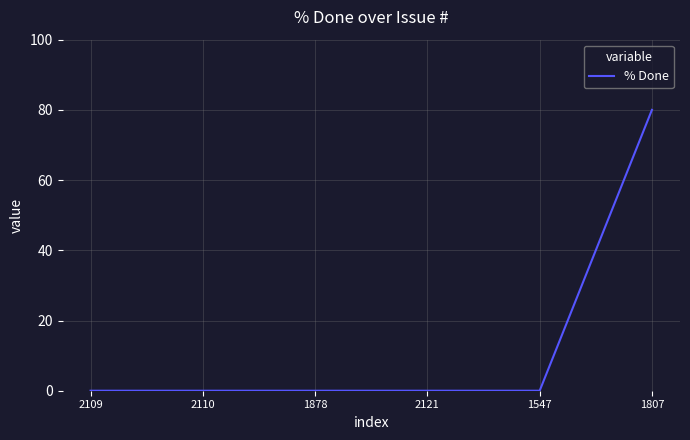

How many series are shown in this chart?

1